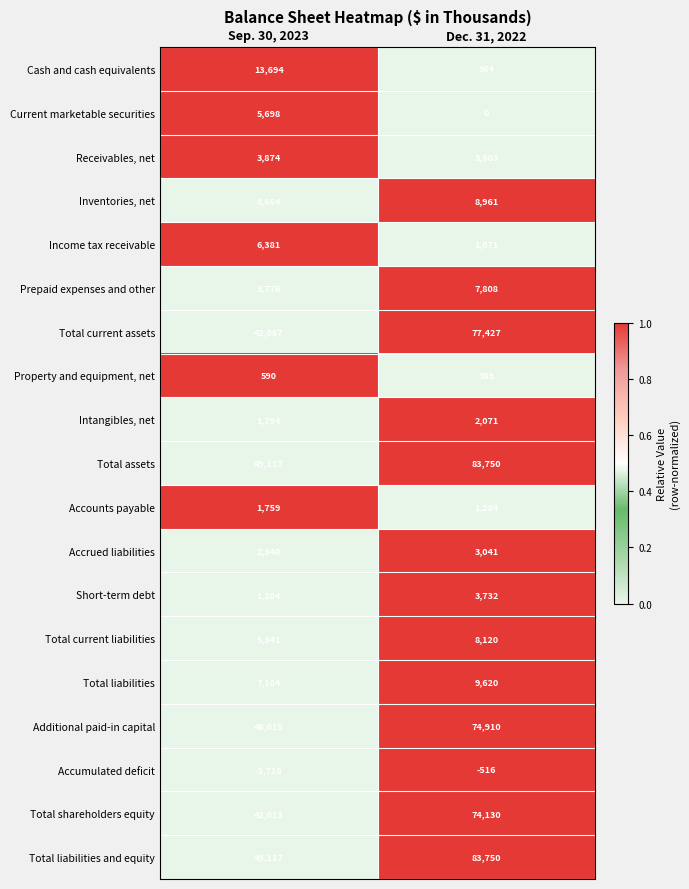

What is the maximum value for Total current assets?

77427